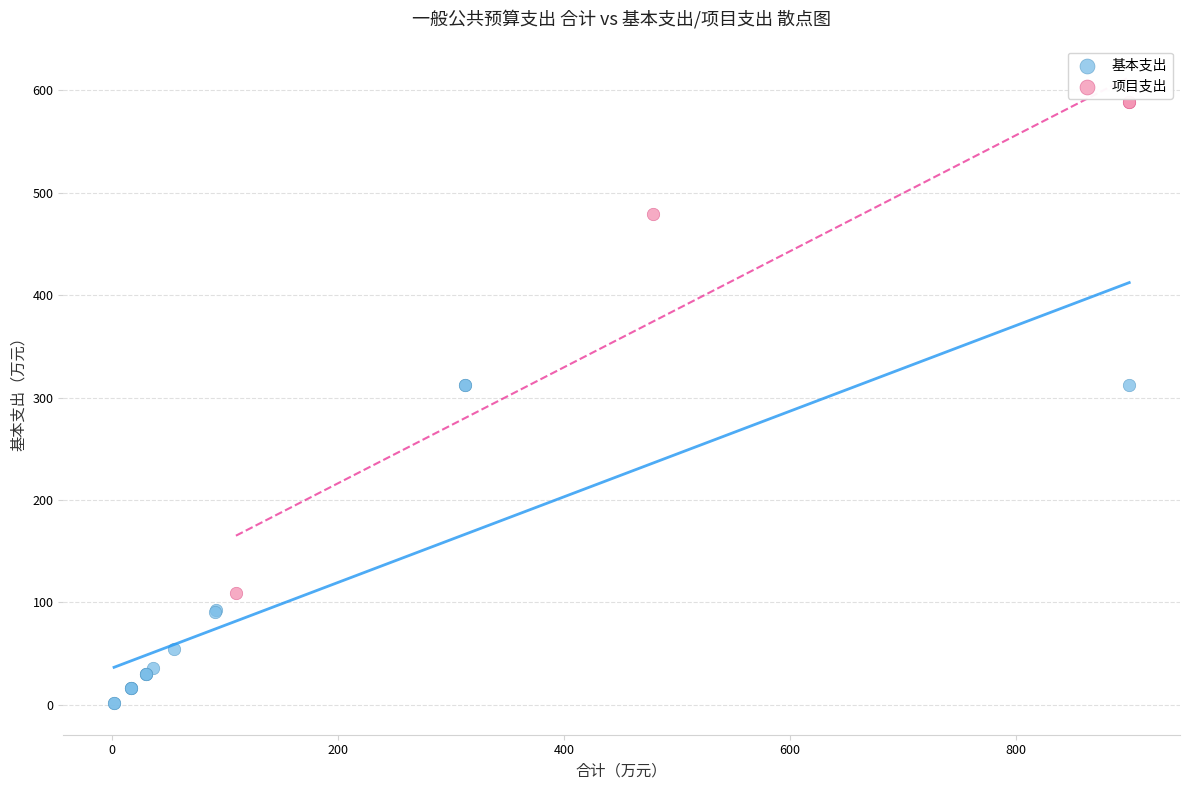

Which series contains the lowest Y value?

基本支出